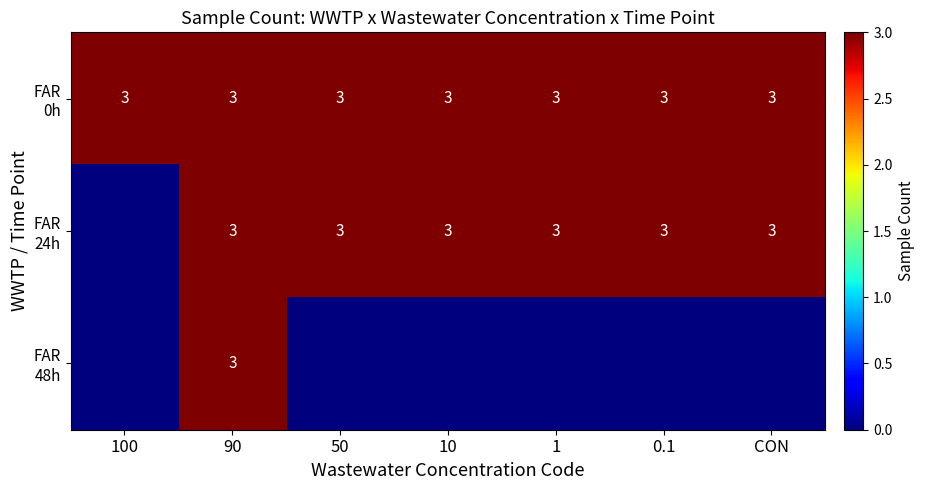

What is the total value across all series at 90?

9